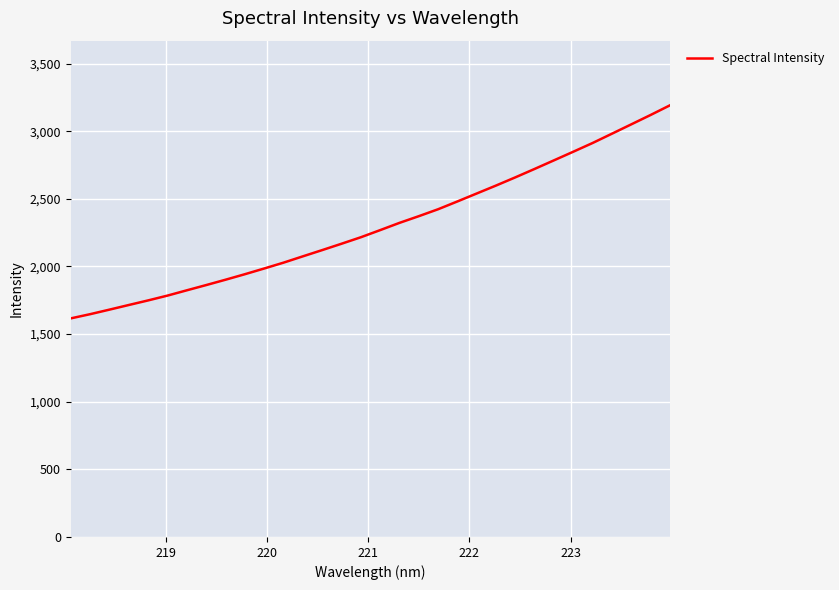

What is the difference between the maximum and minimum values?

1574.6